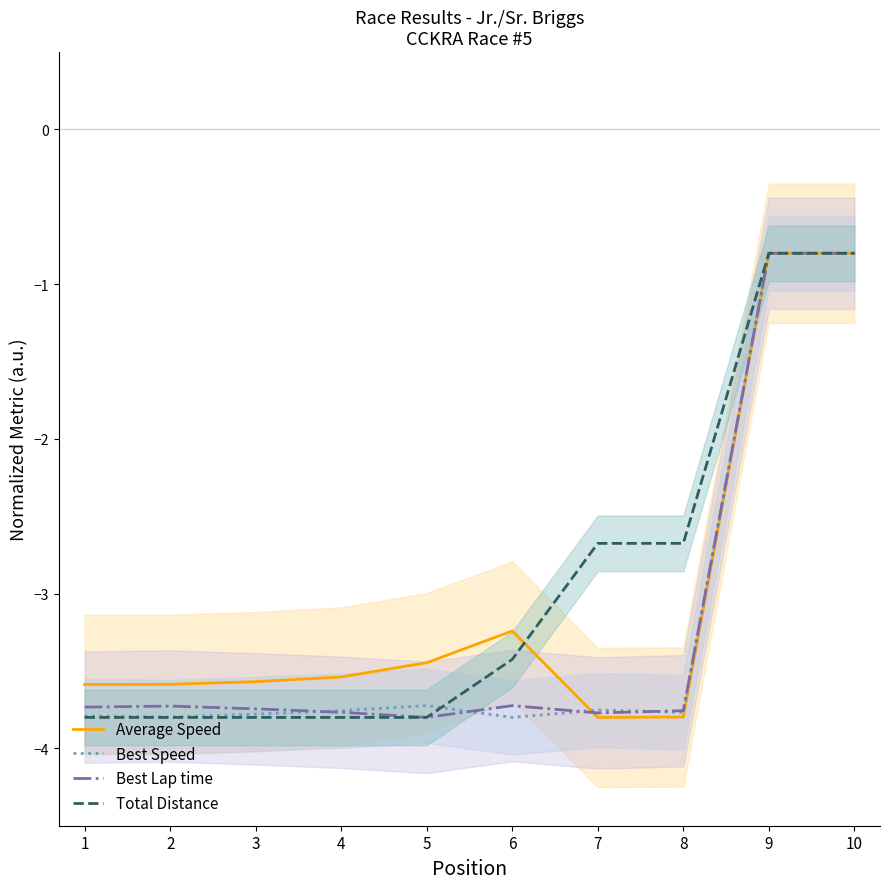

Where is Best Speed nearest to the value -2?

9